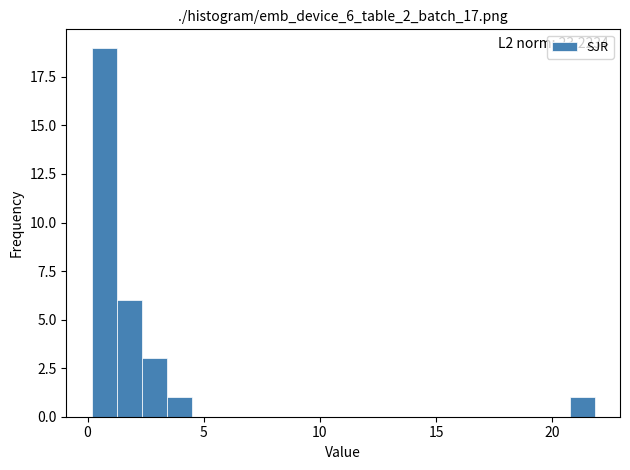

Read against the x-axis, roughly where is the centre of the tallest bar?

0.5